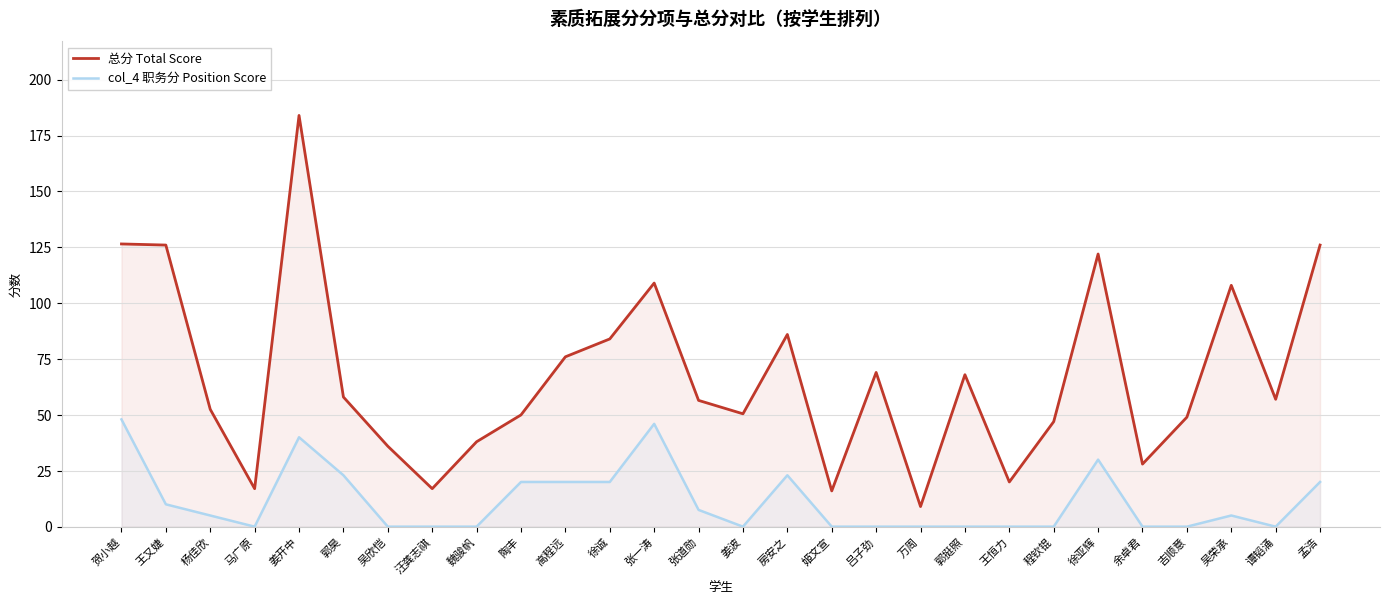

Which has a higher value, 孟浩 or 郭昊?

孟浩